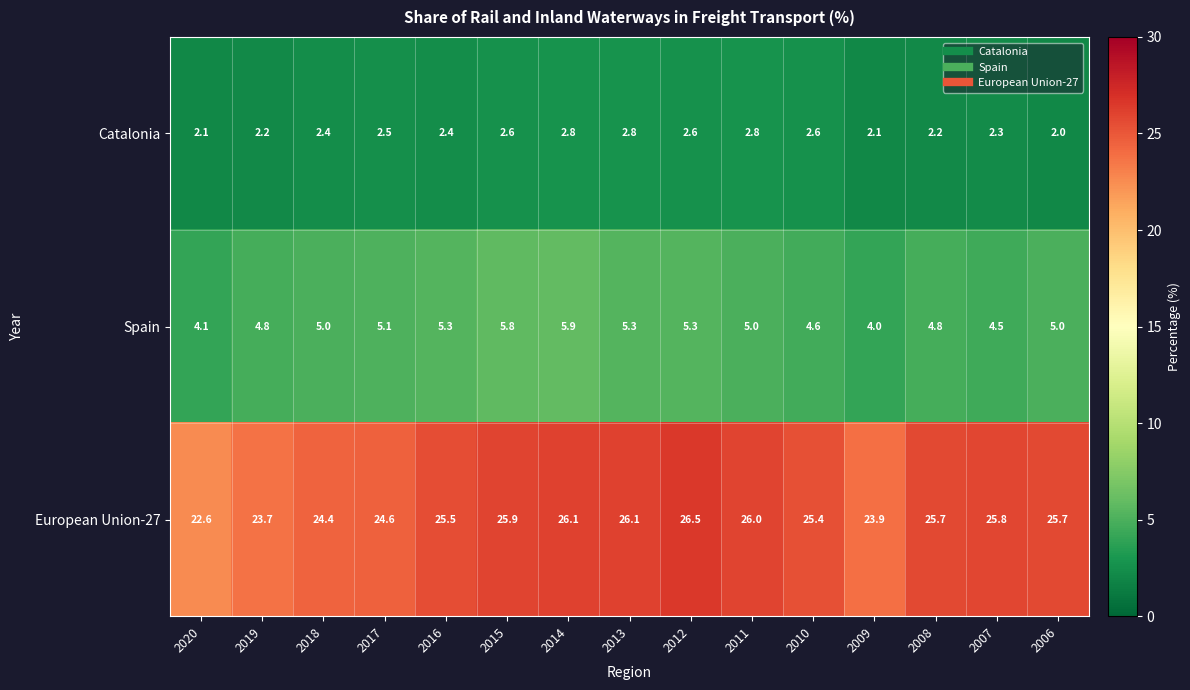

What is the total value across all series at 2015?

34.3